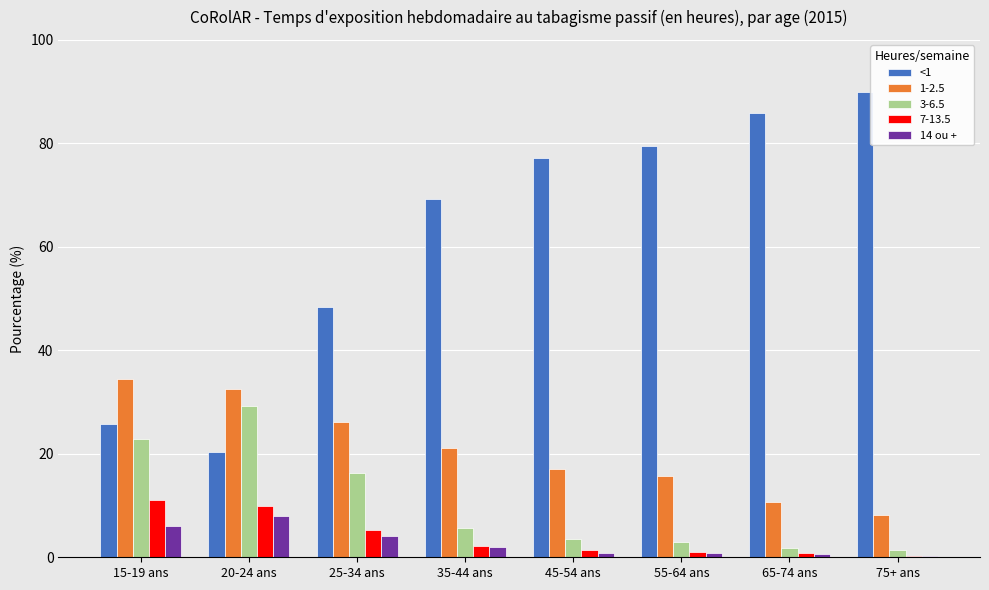

Is the value of 1-2.5 at 75+ ans greater than the value of 14 ou + at 75+ ans?

Yes